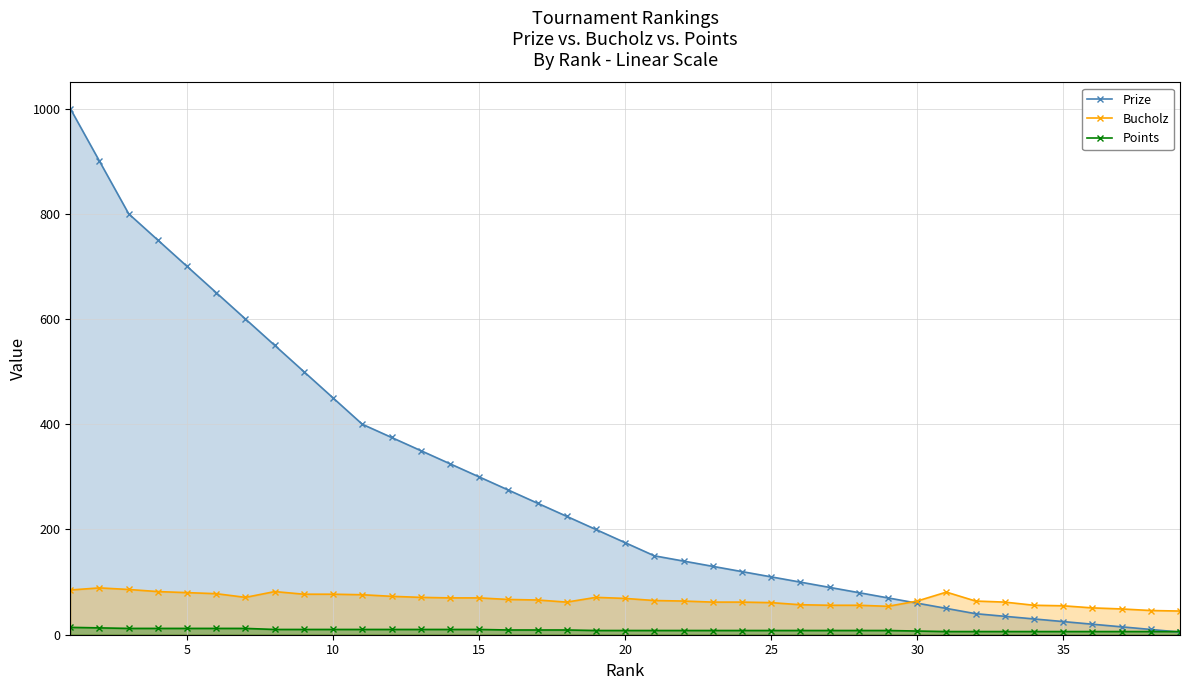

What is the value of the Bucholz point at the 25th from the left?

61